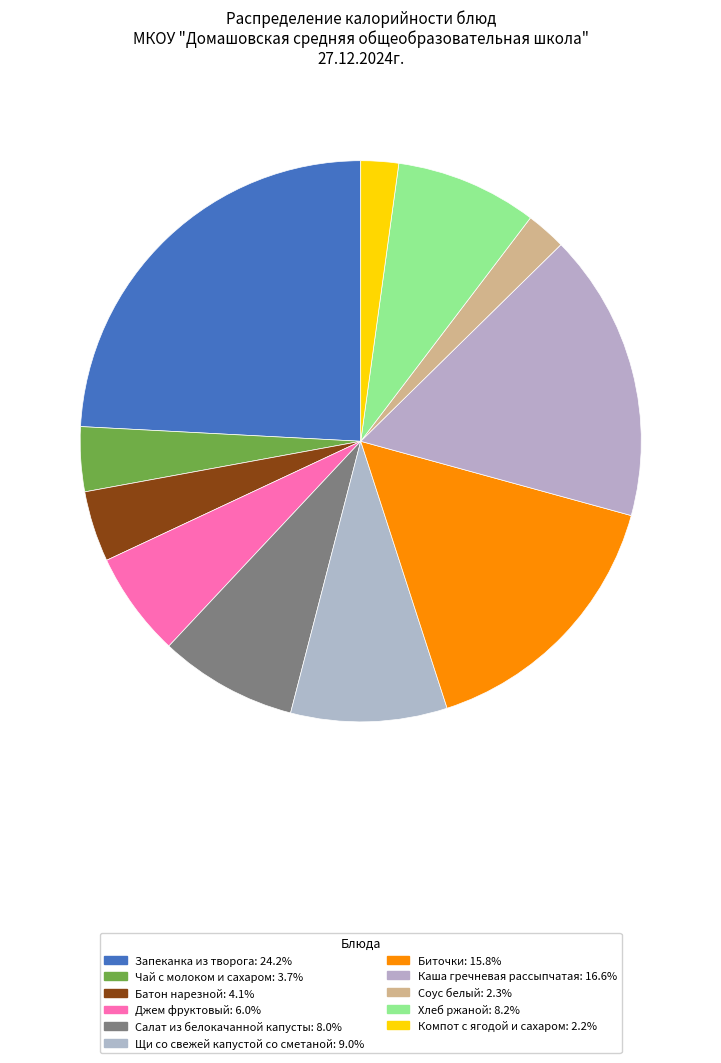

How many segments does this pie chart have?

11